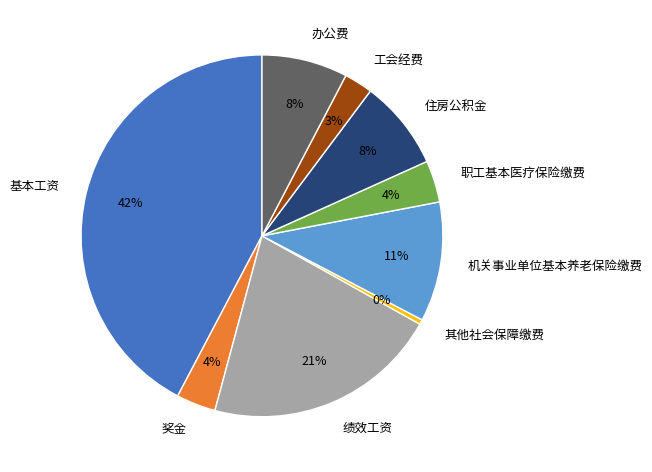

Count the number of slices in the pie.

9